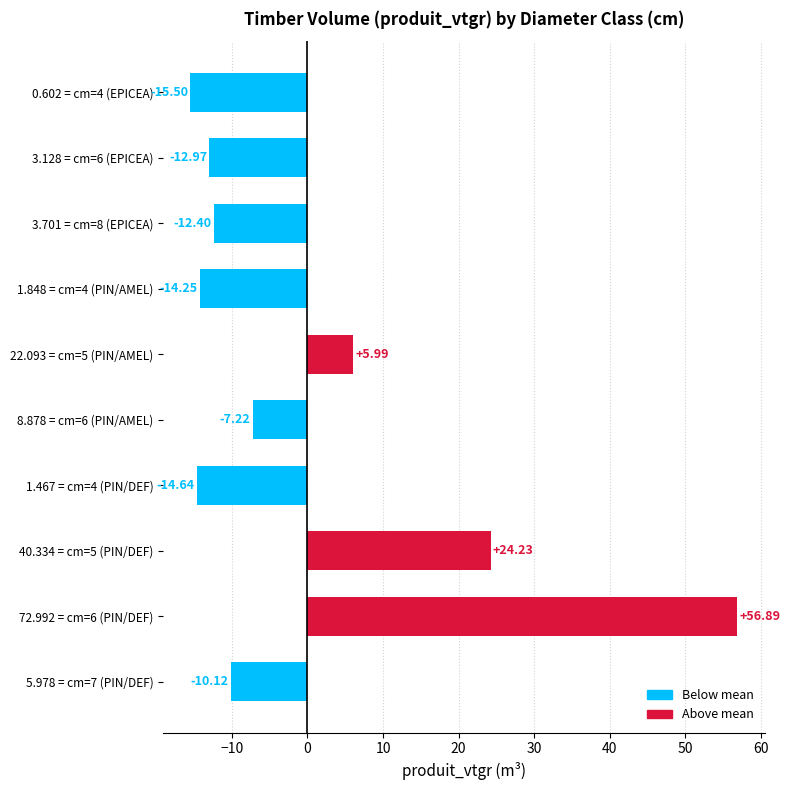

What is the change in value from 3.128 = cm=6 (EPICEA) to 1.467 = cm=4 (PIN/DEF)?

-1.7